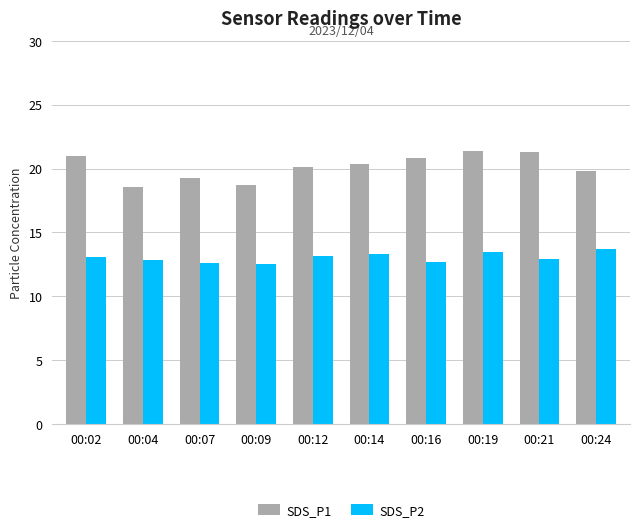

Which series has the largest total across all categories?

SDS_P1